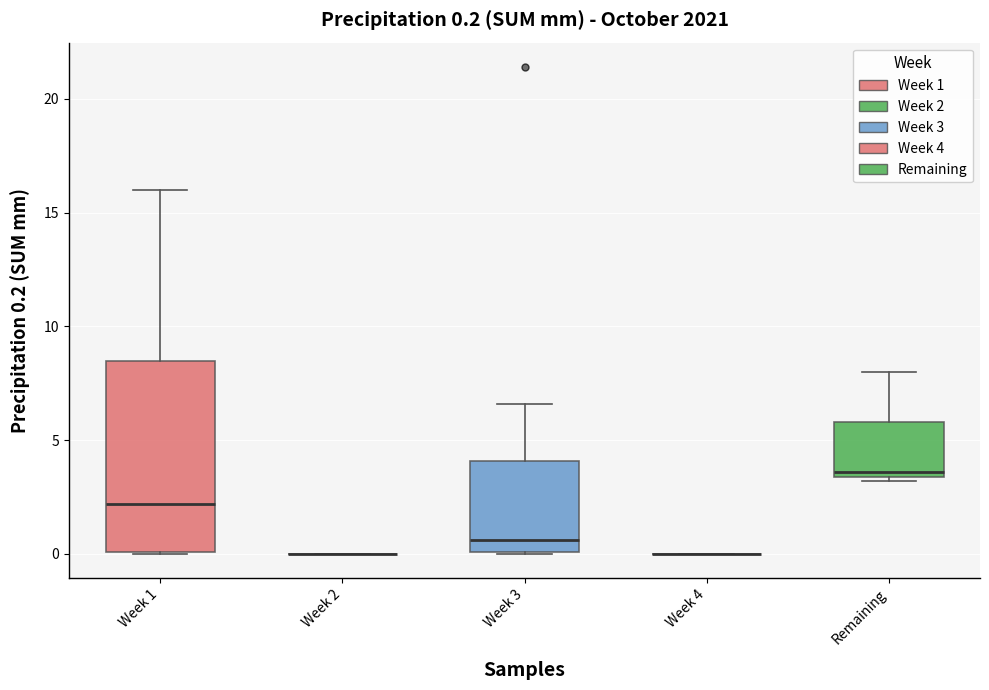

Comparing the boxes themselves (not the whiskers), which one is the tallest?

Week 1